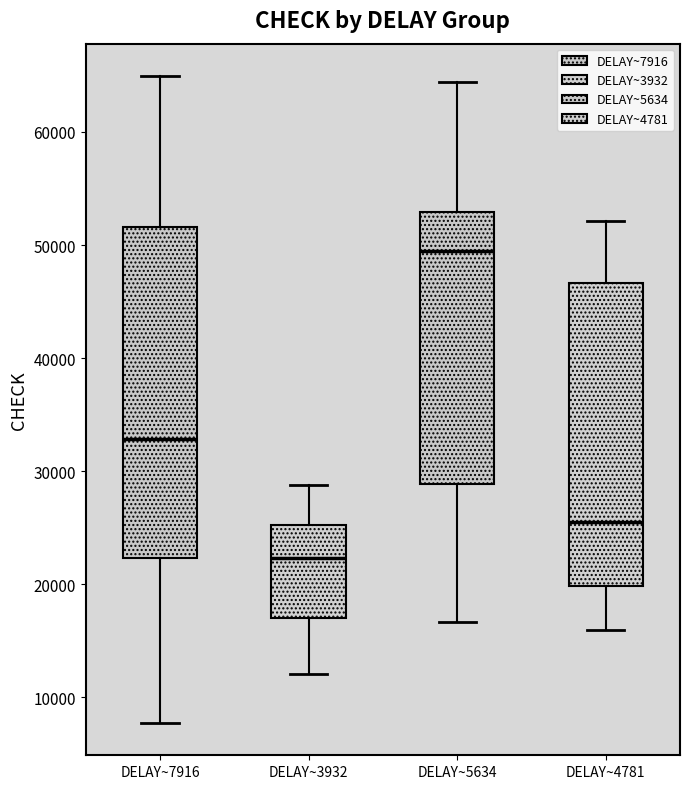

Comparing the boxes themselves (not the whiskers), which one is the tallest?

DELAY~7916